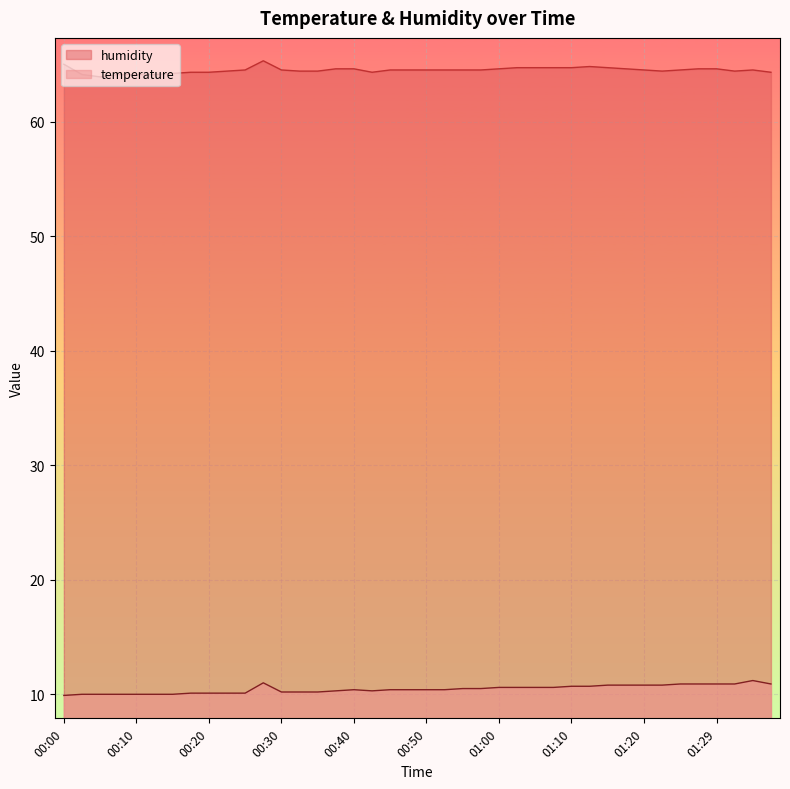

The value of humidity at 00:47 is 89.0. True or false?

False